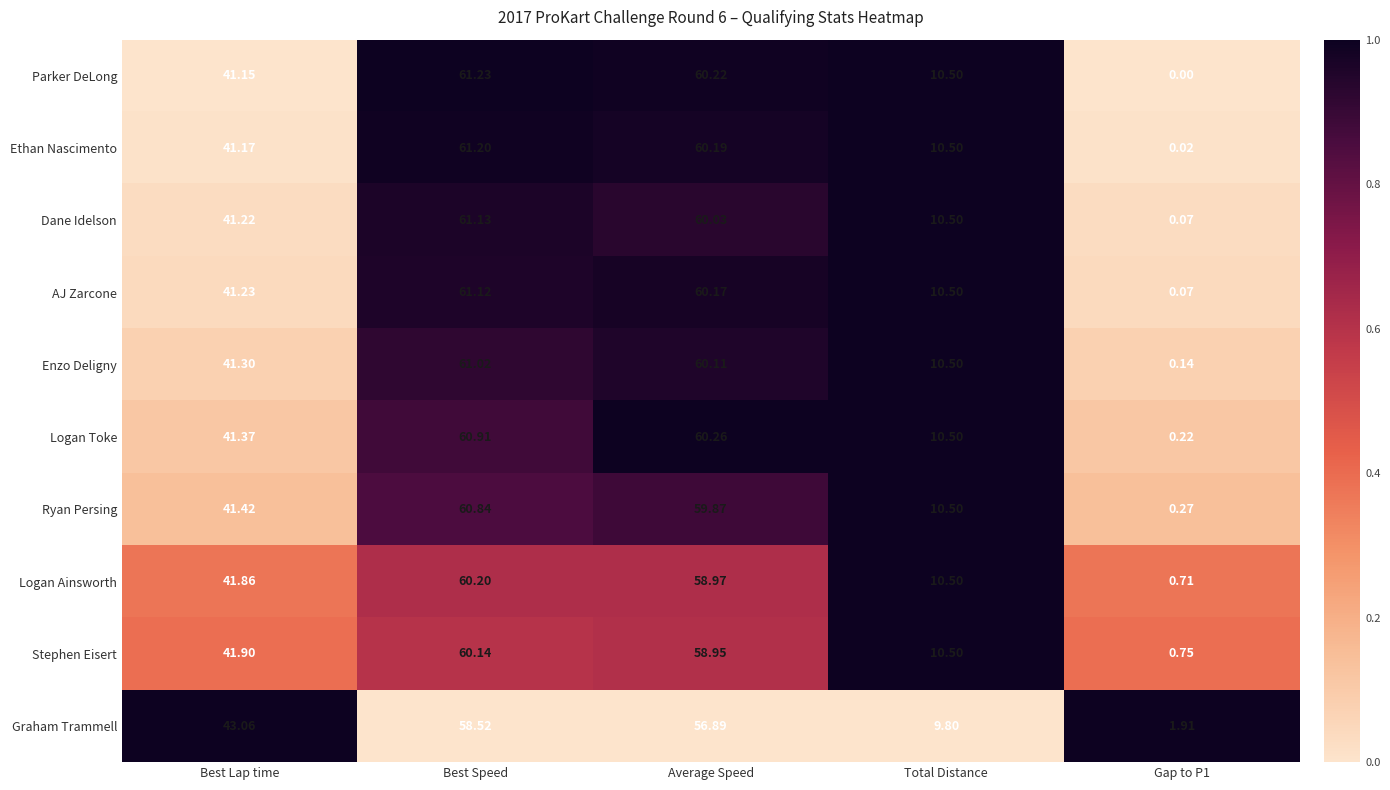

At which category does the chart reach its peak across all series?

Best Speed